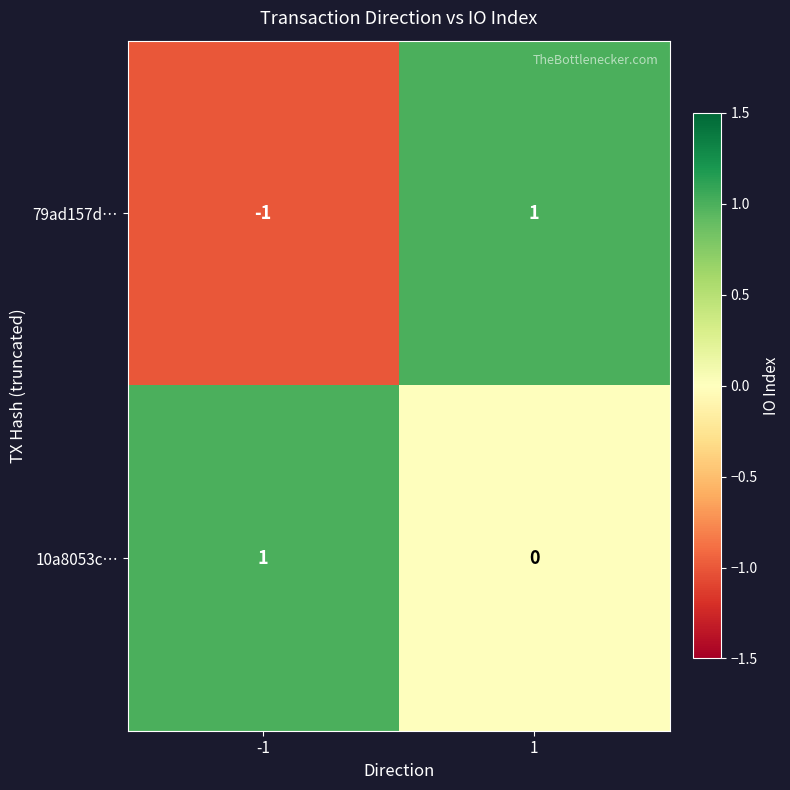

Is it true that 79ad157d… equals 1 at 1?

True